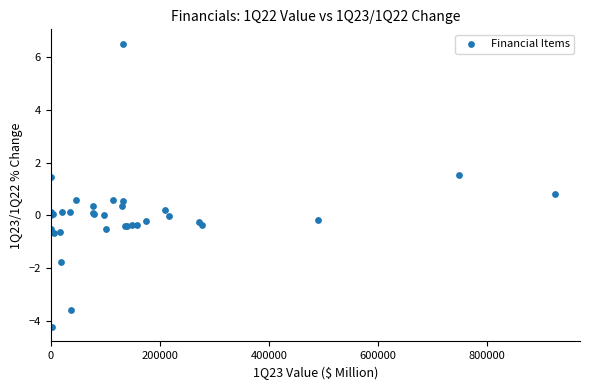

What Y value in the scatter plot is closest to 1?

0.8